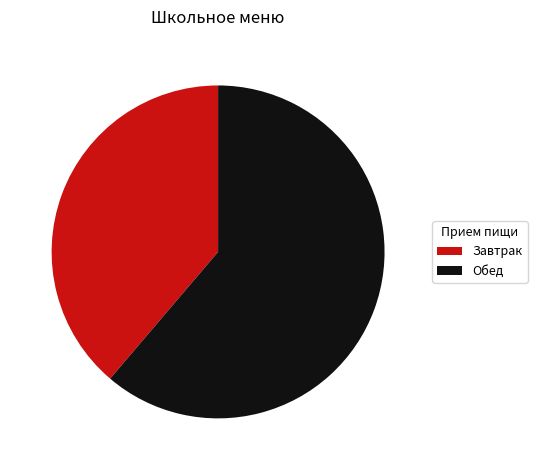

Does Обед represent more than half of the total?

Yes